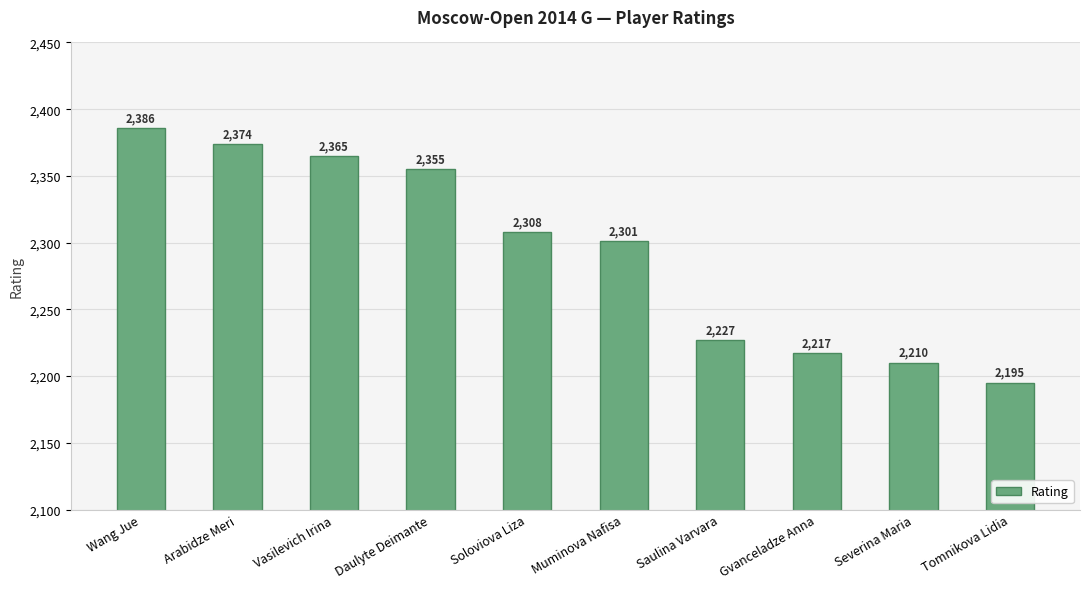

What is the change in value from Soloviova Liza to Saulina Varvara?

-81